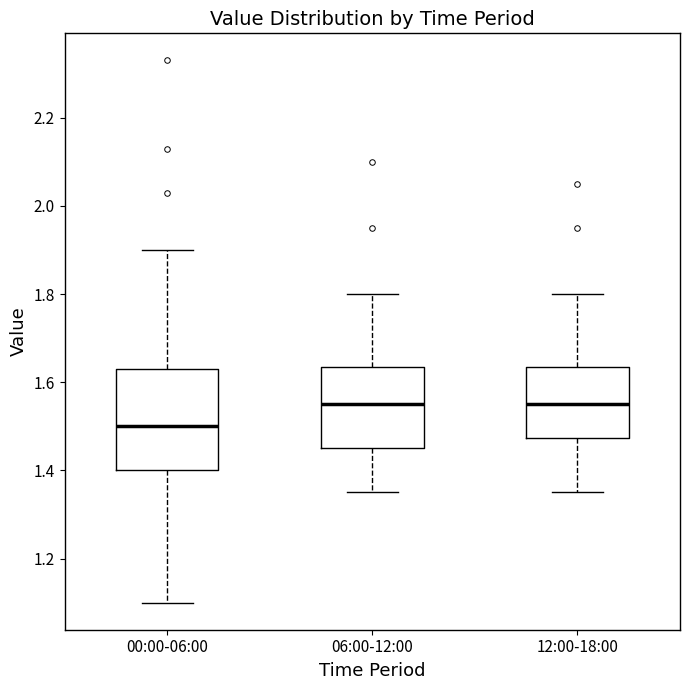

Reading left to right, read every box against the y-axis: the position of its median line, the range the box covers, and the ends of its whiskers. The values are not printed on the chart, so give them approximately, as read against the axis.

00:00-06:00: median 1.50, box 1.40 to 1.64, whiskers 1.10 to 1.90
06:00-12:00: median 1.56, box 1.46 to 1.64, whiskers 1.36 to 1.80
12:00-18:00: median 1.56, box 1.48 to 1.64, whiskers 1.36 to 1.80